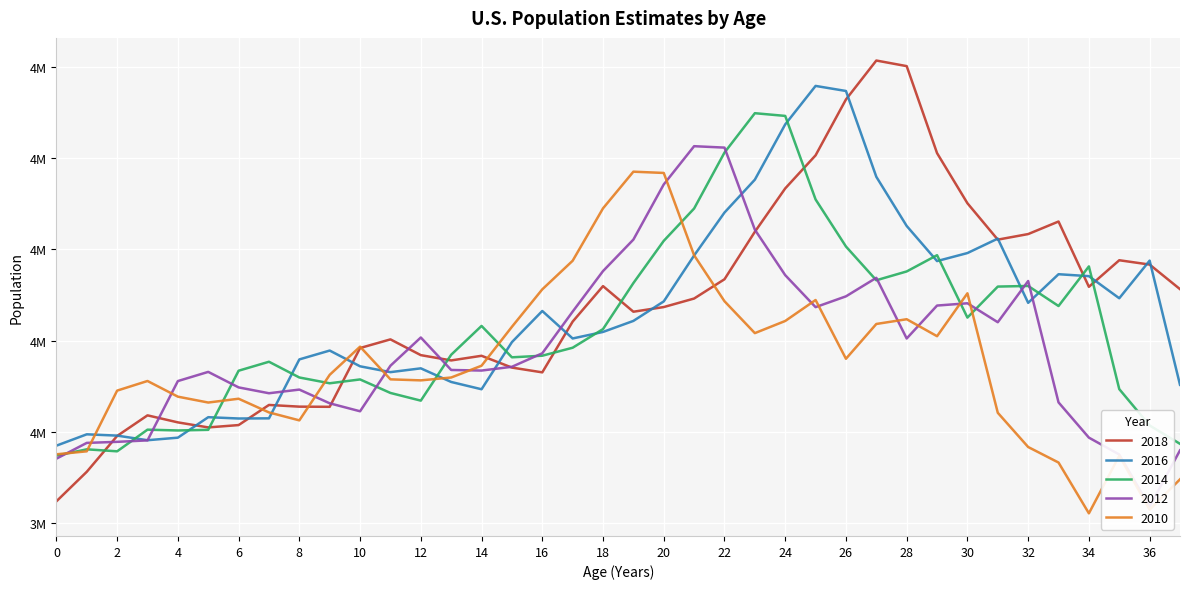

What is the highest value of the 2016 series?

4758352